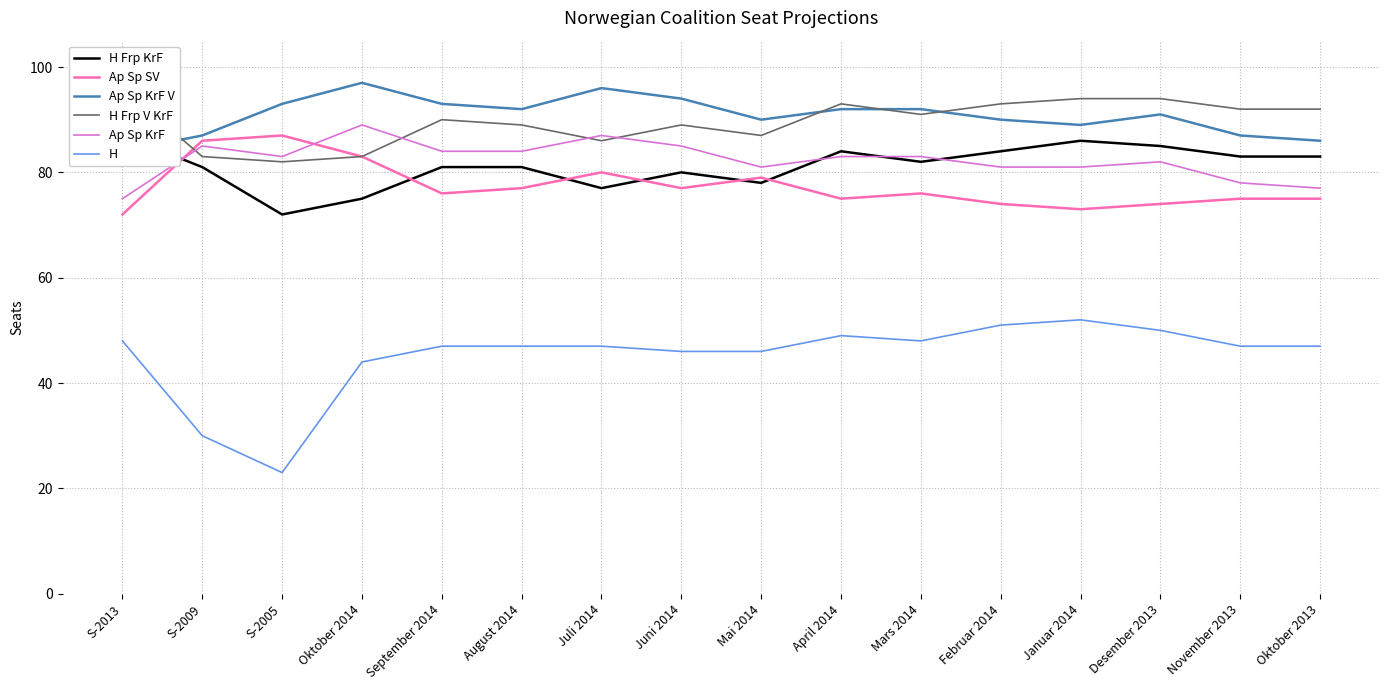

Reading left to right, list all the values displayed in this chart.

H Frp KrF: S-2013=87	S-2009=81	S-2005=72	Oktober 2014=75	September 2014=81	August 2014=81	Juli 2014=77	Juni 2014=80	Mai 2014=78	April 2014=84	Mars 2014=82	Februar 2014=84	Januar 2014=86	Desember 2013=85	November 2013=83	Oktober 2013=83
Ap Sp SV: S-2013=72	S-2009=86	S-2005=87	Oktober 2014=83	September 2014=76	August 2014=77	Juli 2014=80	Juni 2014=77	Mai 2014=79	April 2014=75	Mars 2014=76	Februar 2014=74	Januar 2014=73	Desember 2013=74	November 2013=75	Oktober 2013=75
Ap Sp KrF V: S-2013=84	S-2009=87	S-2005=93	Oktober 2014=97	September 2014=93	August 2014=92	Juli 2014=96	Juni 2014=94	Mai 2014=90	April 2014=92	Mars 2014=92	Februar 2014=90	Januar 2014=89	Desember 2013=91	November 2013=87	Oktober 2013=86
H Frp V KrF: S-2013=96	S-2009=83	S-2005=82	Oktober 2014=83	September 2014=90	August 2014=89	Juli 2014=86	Juni 2014=89	Mai 2014=87	April 2014=93	Mars 2014=91	Februar 2014=93	Januar 2014=94	Desember 2013=94	November 2013=92	Oktober 2013=92
Ap Sp KrF: S-2013=75	S-2009=85	S-2005=83	Oktober 2014=89	September 2014=84	August 2014=84	Juli 2014=87	Juni 2014=85	Mai 2014=81	April 2014=83	Mars 2014=83	Februar 2014=81	Januar 2014=81	Desember 2013=82	November 2013=78	Oktober 2013=77
H: S-2013=48	S-2009=30	S-2005=23	Oktober 2014=44	September 2014=47	August 2014=47	Juli 2014=47	Juni 2014=46	Mai 2014=46	April 2014=49	Mars 2014=48	Februar 2014=51	Januar 2014=52	Desember 2013=50	November 2013=47	Oktober 2013=47